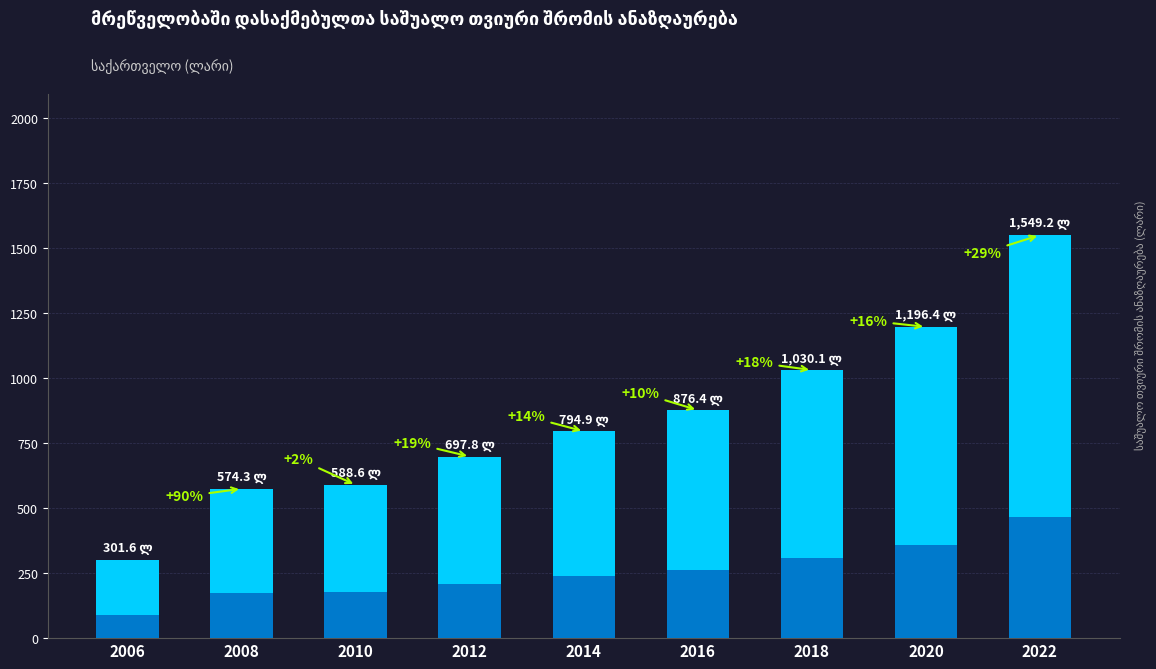

Count the number of categories in the chart.

9